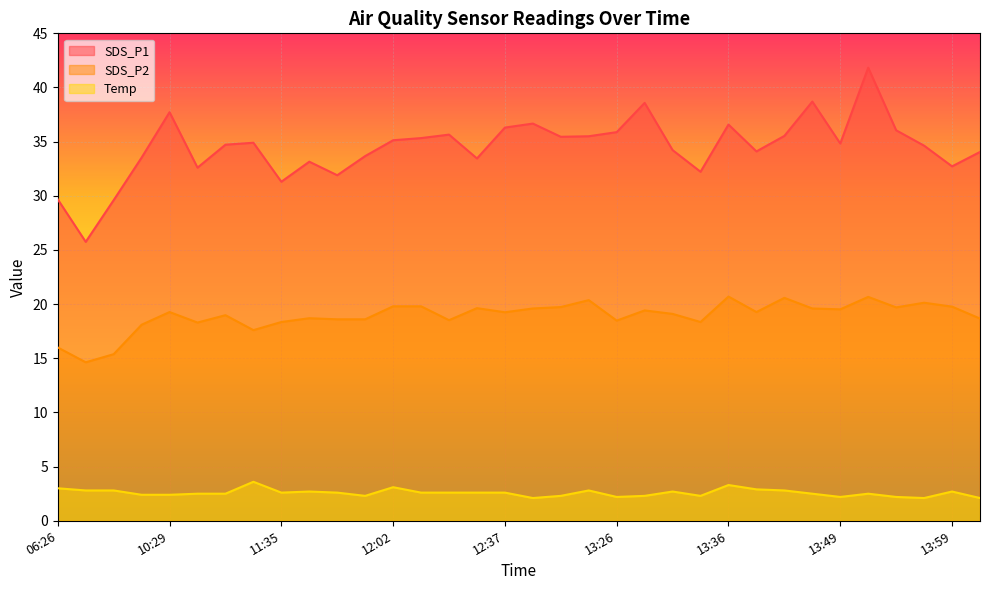

At 13:34, list the series in order from smallest to largest.

Temp, SDS_P2, SDS_P1